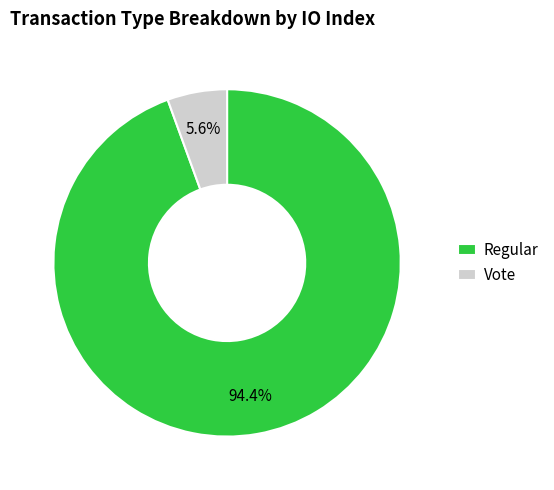

Is it true that Regular is 94% of the pie?

True